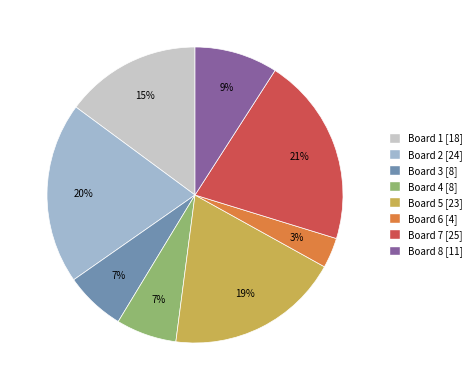

Is it true that Board 3 [8] is 7% of the pie?

True